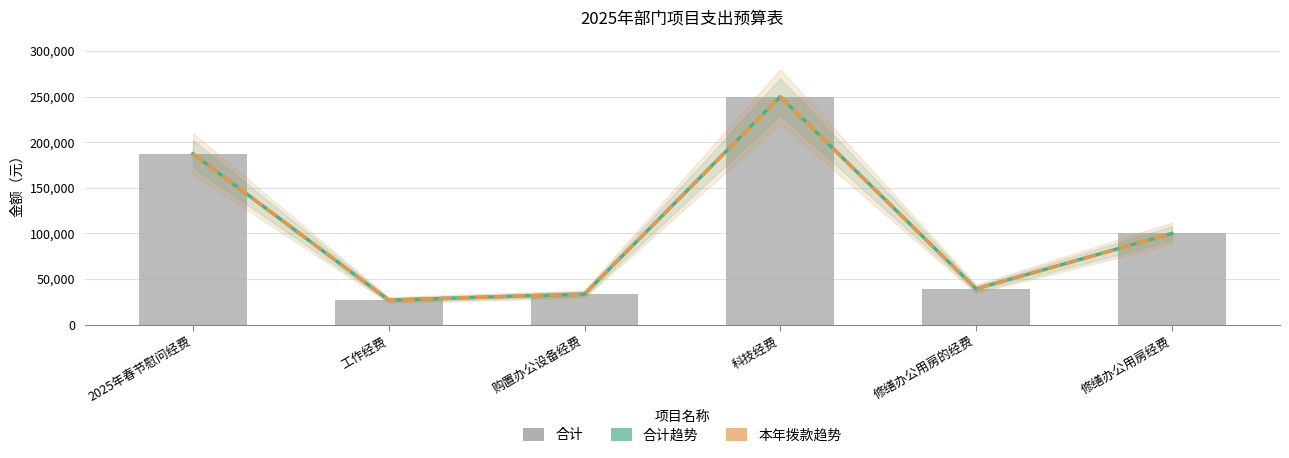

Is it true that 本年拨款趋势 equals 187400.0 at 2025年春节慰问经费?

True